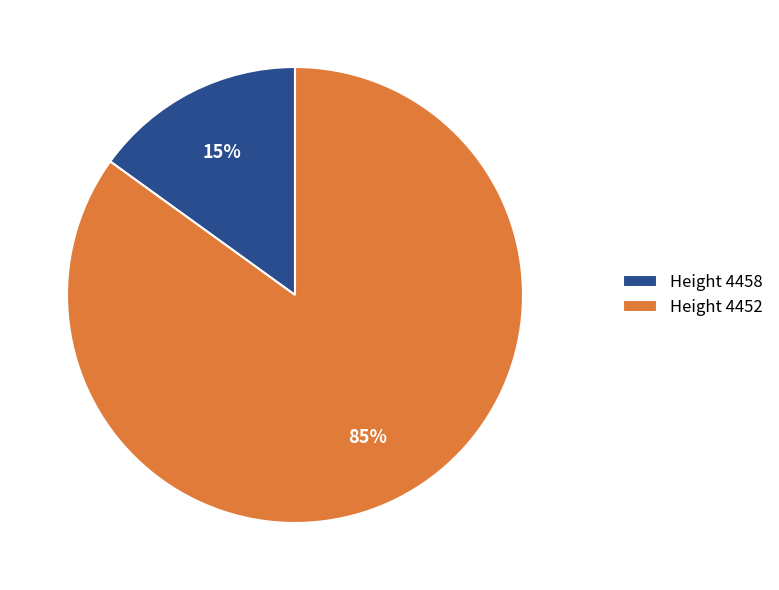

Do Height 4458 and Height 4452 together represent more than half of the pie?

Yes